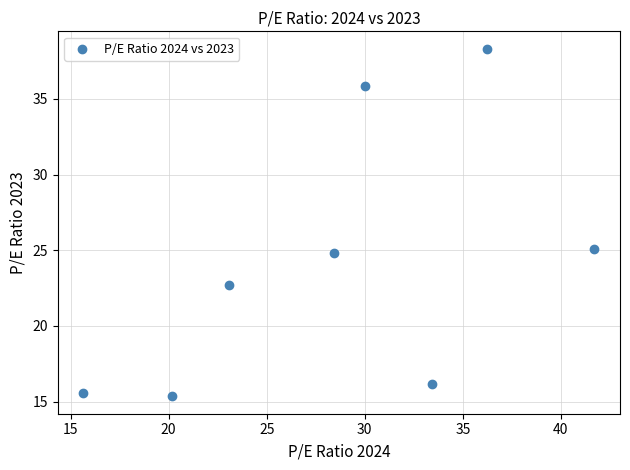

What is the range of X values (max minus min)?

26.1